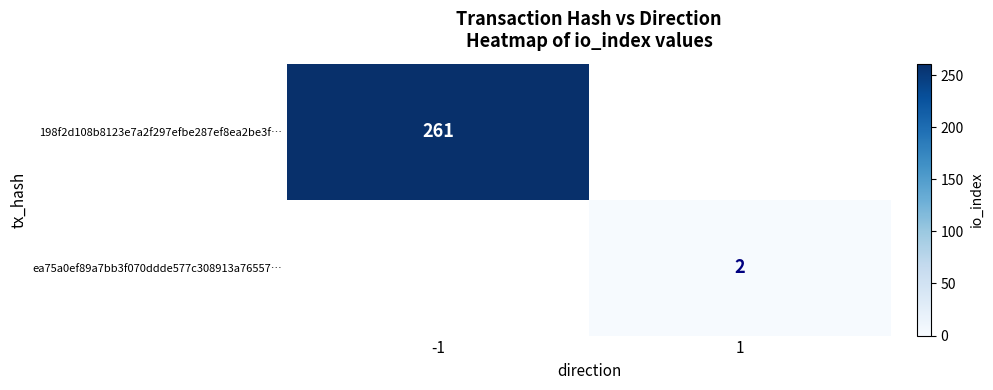

Which category has the lowest value across all series?

1